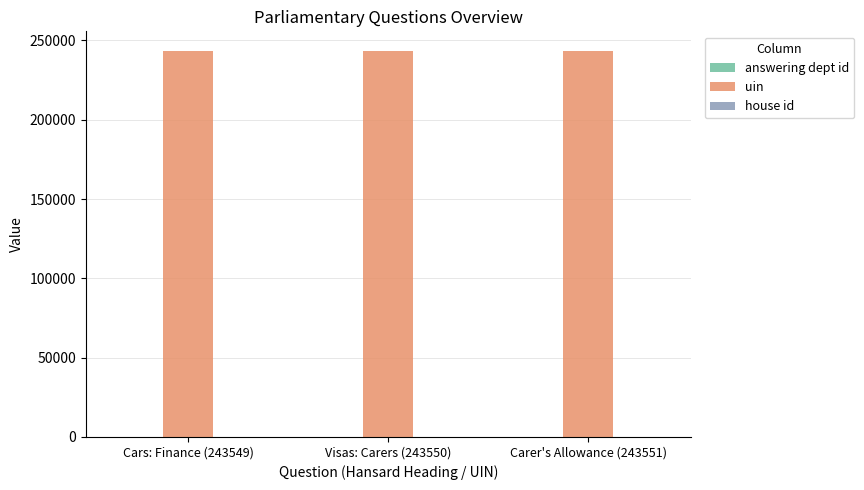

Is it true that uin equals 93938 at Visas: Carers (243550)?

False